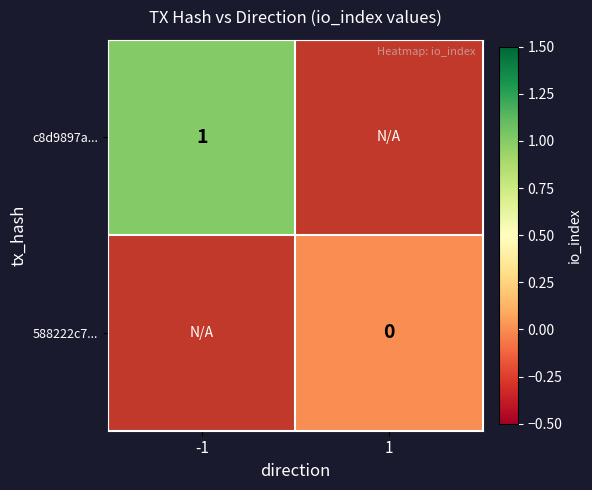

Rank the categories by 588222c7... value from lowest to highest.

-1, 1